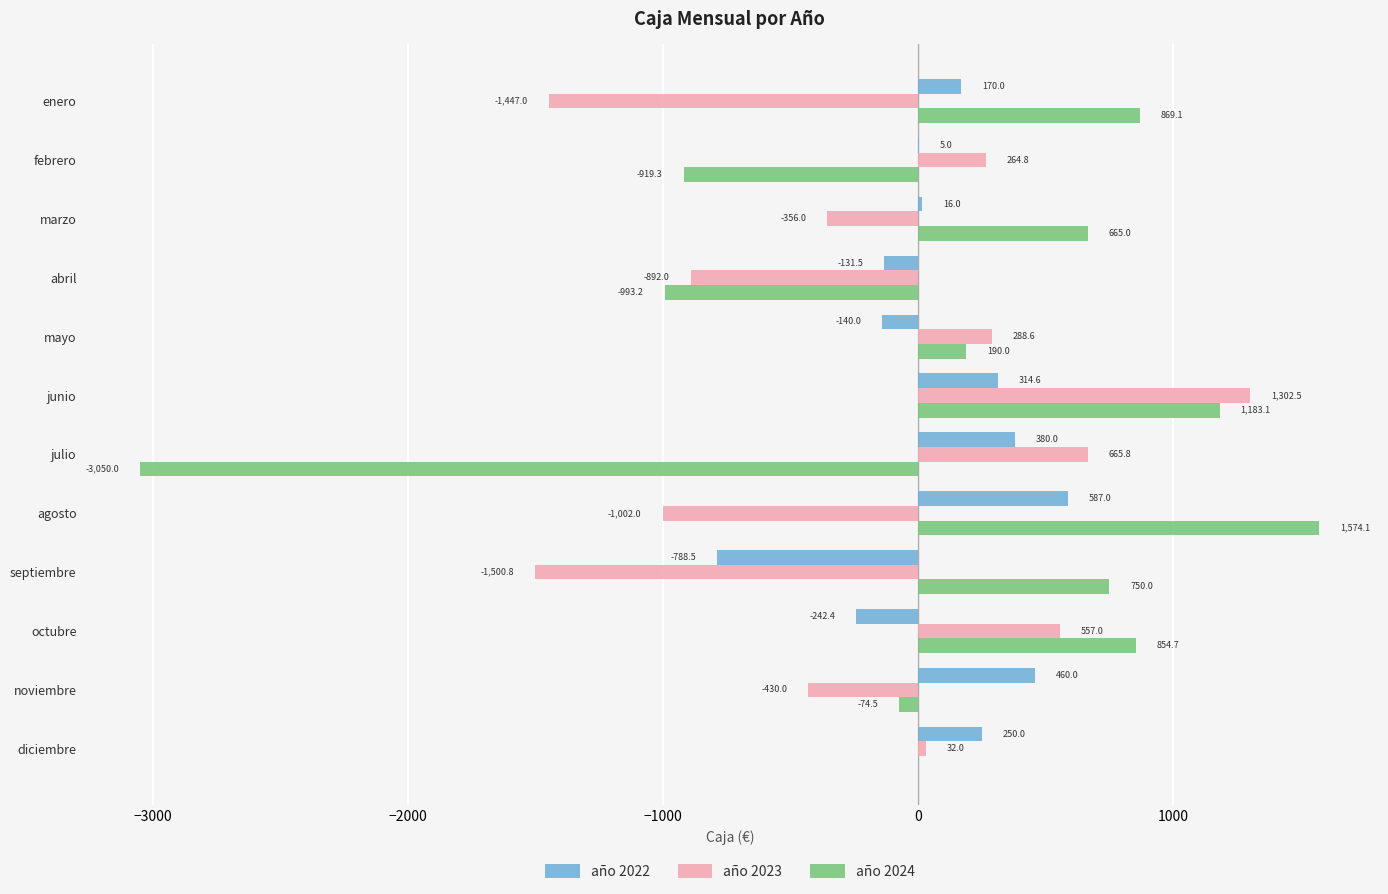

True or false: año 2024 has a value of 171.1 at marzo.

False